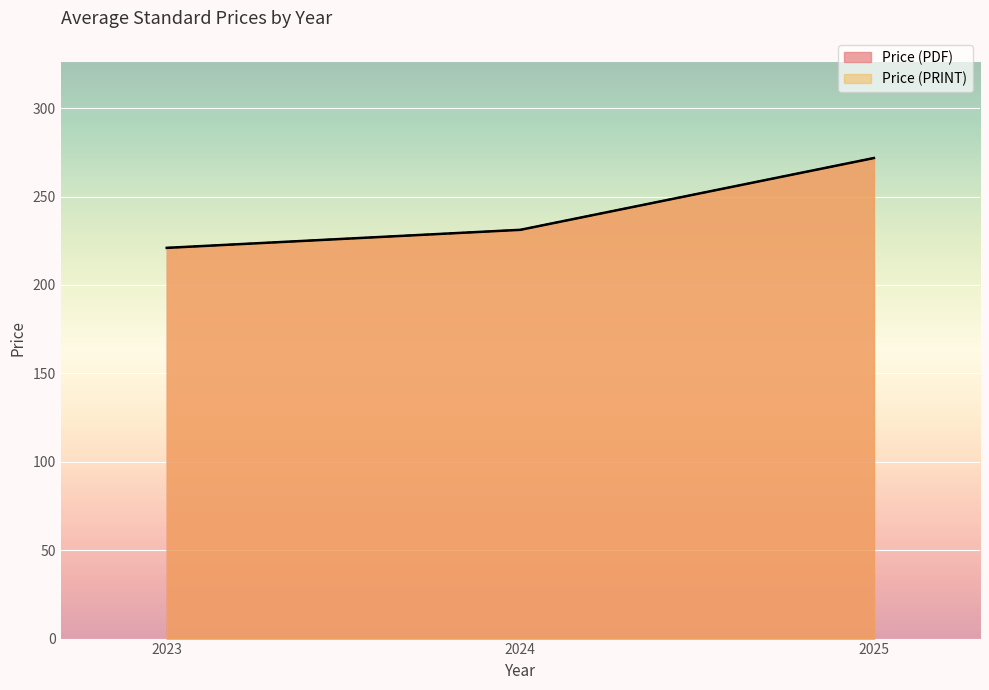

What are all the series names shown in the legend?

Price (PDF), Price (PRINT)